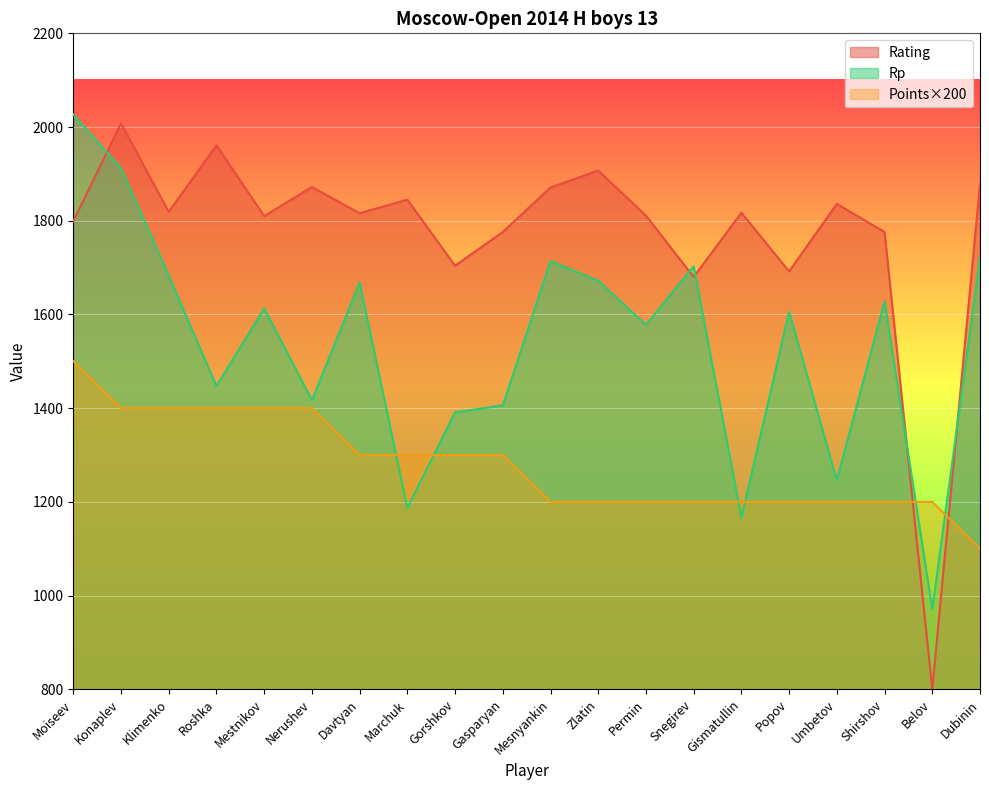

What is the average value of the Rating series?

1774